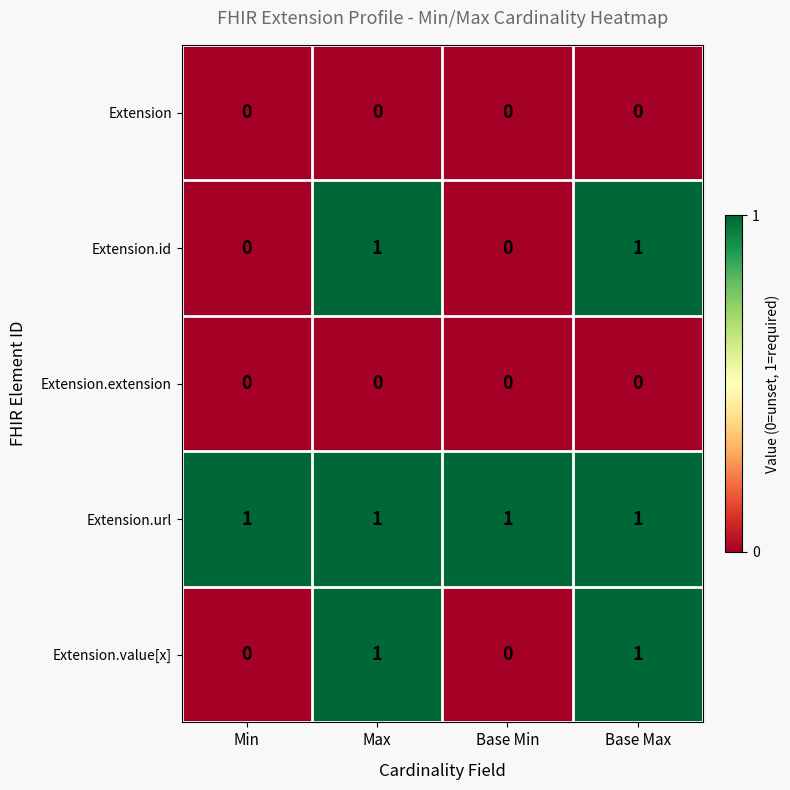

What is the total value across all series at Max?

3